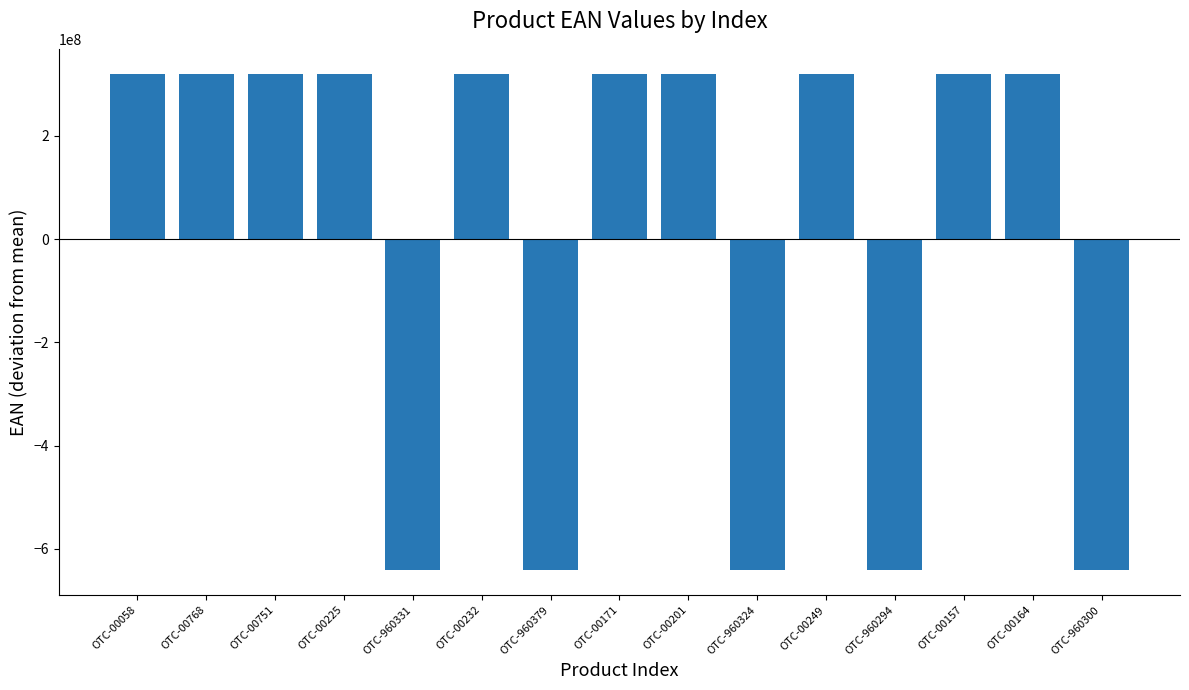

What is the smallest value displayed?

-641360012.9